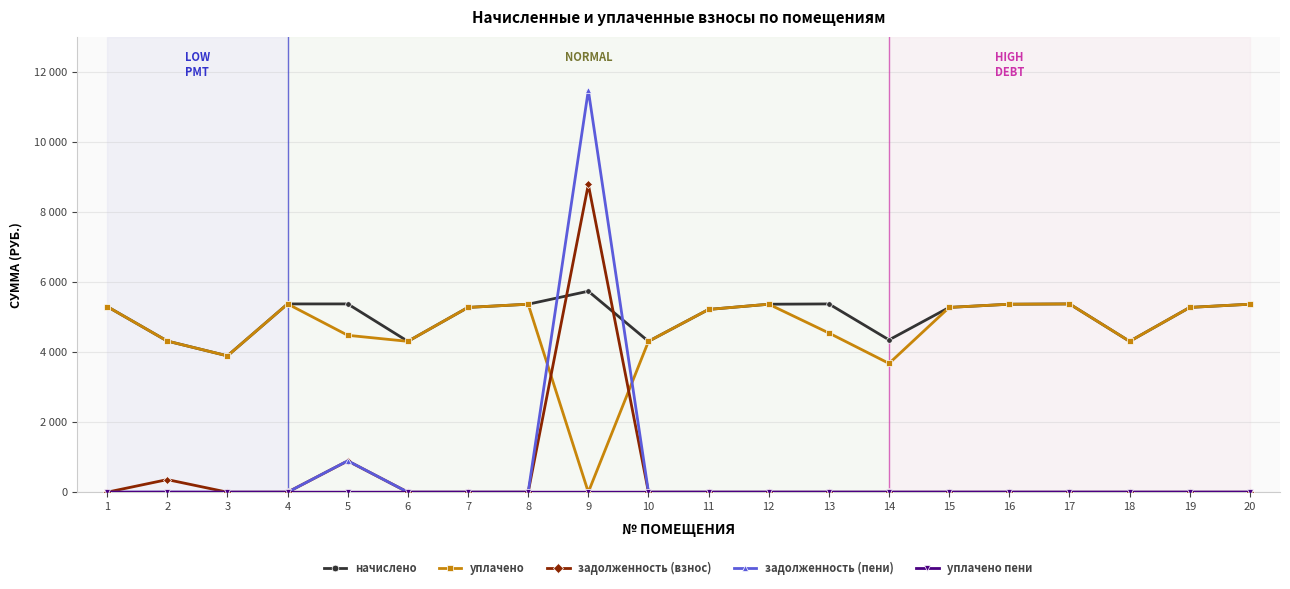

Reading right to left, transcribe all the data shown in this chart.

начислено: 20=5365.4	19=5274.3	18=4305.6	17=5373.7	16=5365.4	15=5274.4	14=4347.0	13=5373.7	12=5365.4	11=5216.4	10=4305.6	9=5736.6	8=5365.4	7=5274.4	6=4305.6	5=5373.7	4=5373.7	3=3891.6	2=4313.9	1=5299.2
уплачено: 20=5365.4	19=5274.3	18=4305.6	17=5373.7	16=5365.4	15=5274.4	14=3675.0	13=4543.0	12=5365.4	11=5216.4	10=4305.6	9=0.0	8=5365.4	7=5274.4	6=4305.6	5=4478.2	4=5373.7	3=3891.6	2=4313.9	1=5299.2
задолженность (взнос): 20=0.0	19=0.0	18=0.0	17=0.0	16=0.0	15=0.0	14=0.0	13=0.0	12=0.0	11=0.0	10=0.0	9=8784.1	8=0.0	7=0.0	6=0.0	5=893.4	4=0.0	3=0.0	2=359.5	1=0.0
задолженность (пени): 20=0.0	19=0.0	18=0.0	17=0.0	16=0.0	15=0.0	14=0.0	13=0.0	12=0.0	11=0.0	10=0.0	9=11471.0	8=0.0	7=0.0	6=0.0	5=895.5	4=0.0	3=0.0	2=0.0	1=0.0
уплачено пени: 20=0.0	19=0.0	18=0.0	17=0.0	16=0.0	15=0.0	14=0.0	13=0.0	12=0.0	11=0.0	10=0.0	9=0.0	8=0.0	7=0.0	6=0.0	5=0.0	4=0.0	3=0.0	2=2.7	1=0.0